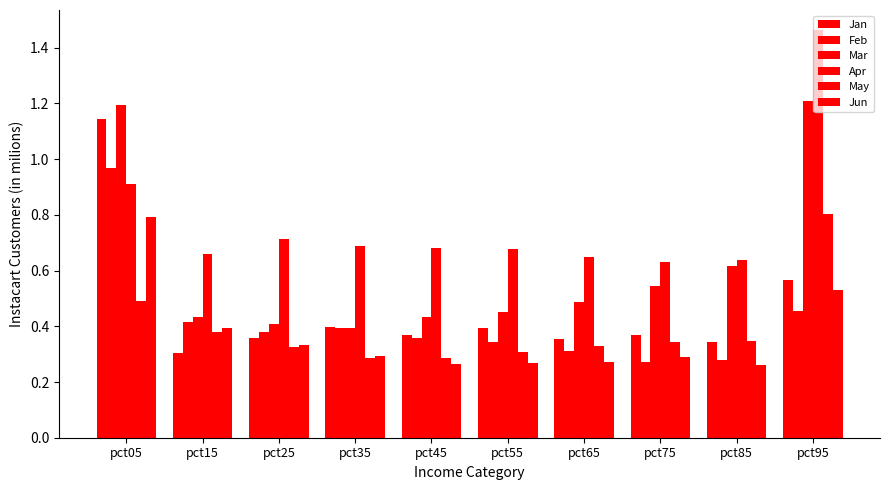

What is the difference between the maximum and minimum values in the Jan series?

0.8